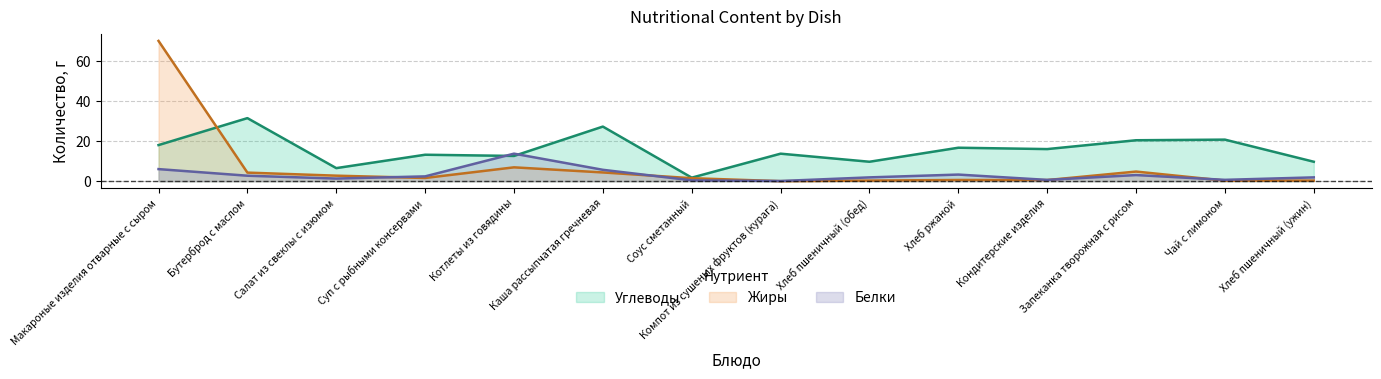

How many data points does each series have?

14